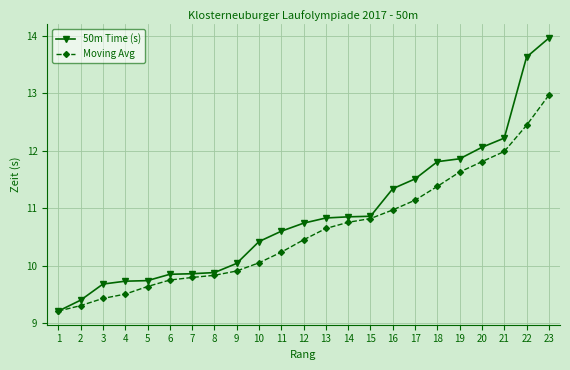

What is the total value across all series at 4?

19.2